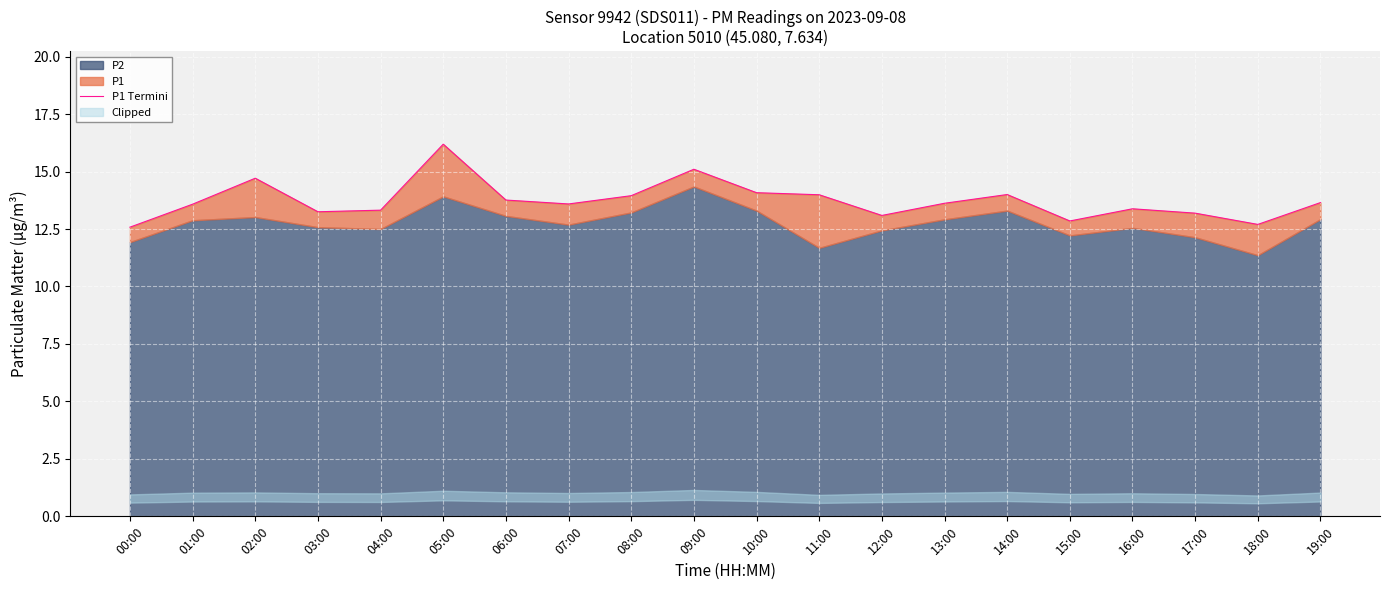

Does the chart display data point markers on the line(s)?

No